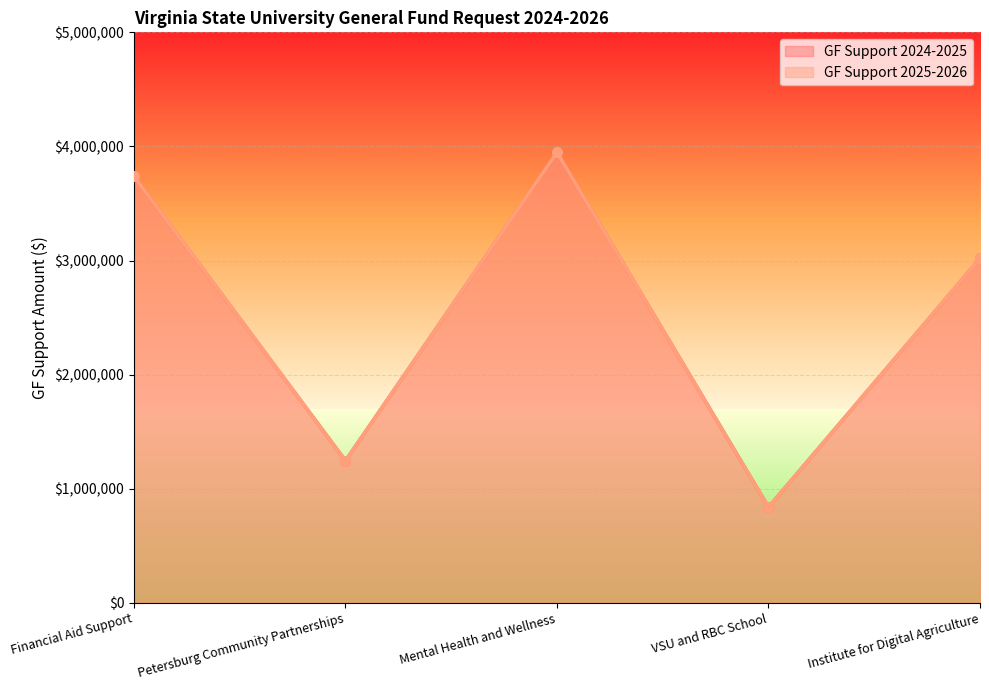

Between Financial Aid Support and VSU and RBC School, which series saw the biggest shift?

GF Support 2024-2025